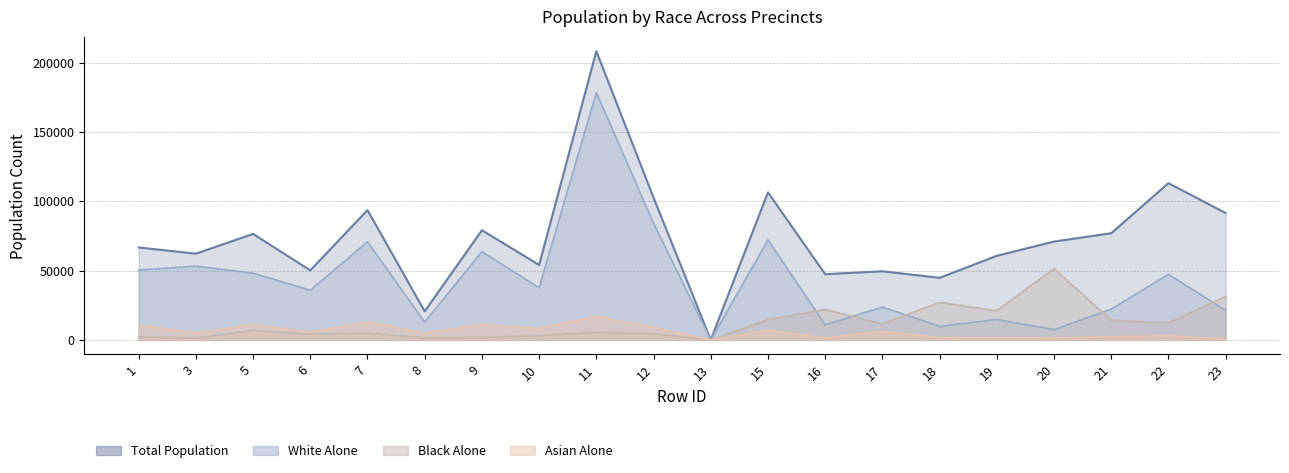

True or false: Total Population and White Alone cross at least once.

False